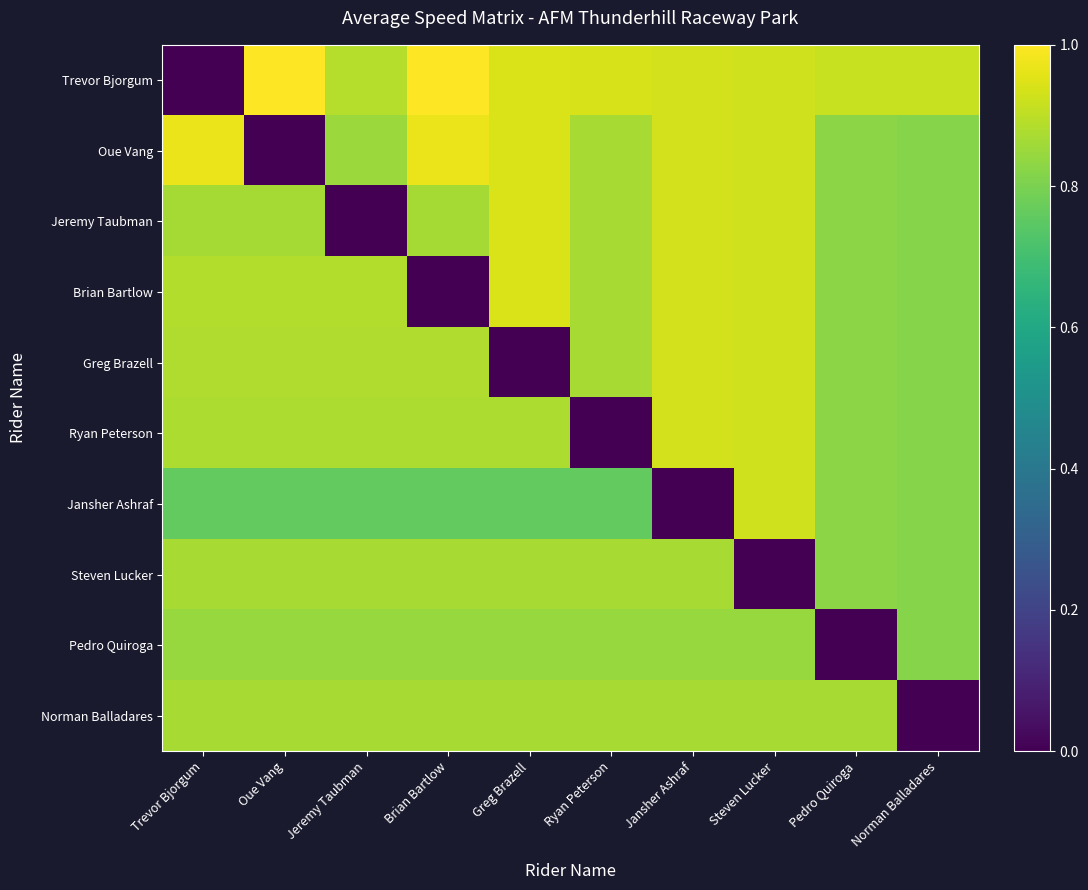

Which series changed the most between Pedro Quiroga and Norman Balladares?

Norman Balladares